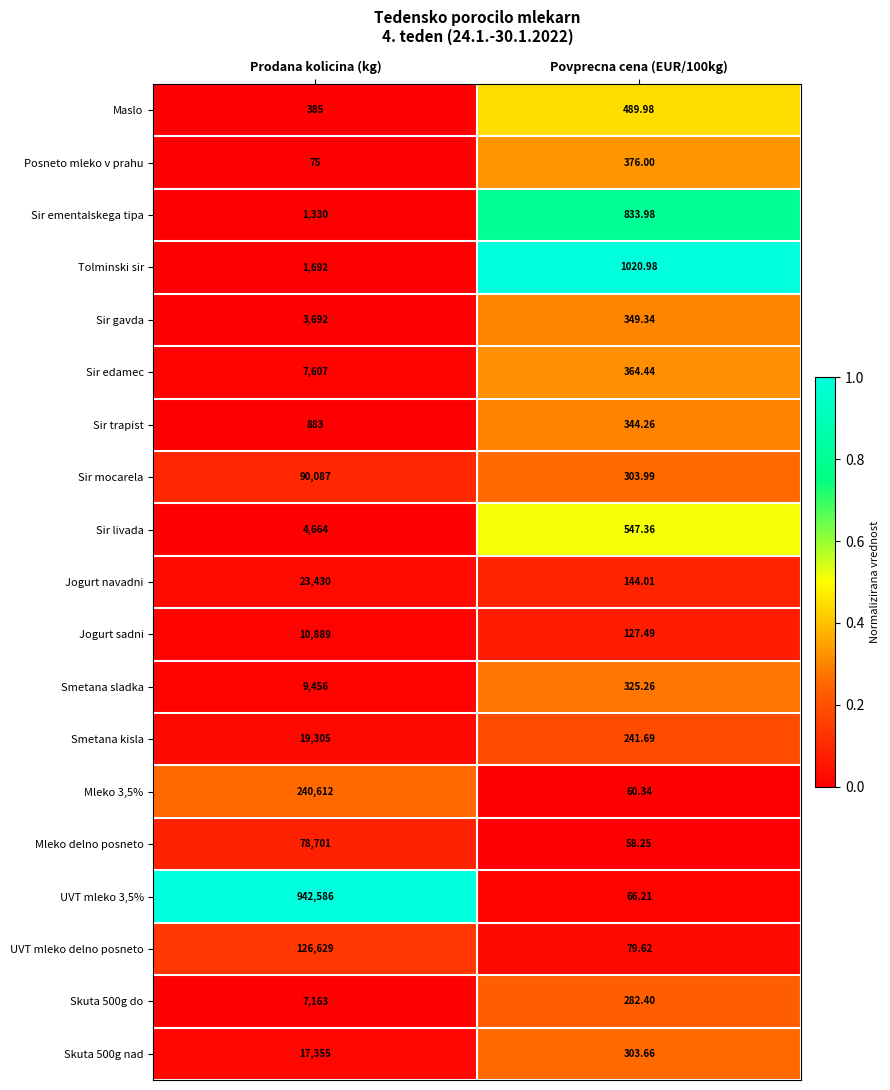

Which series has the largest range (max minus min)?

UVT mleko 3,5%